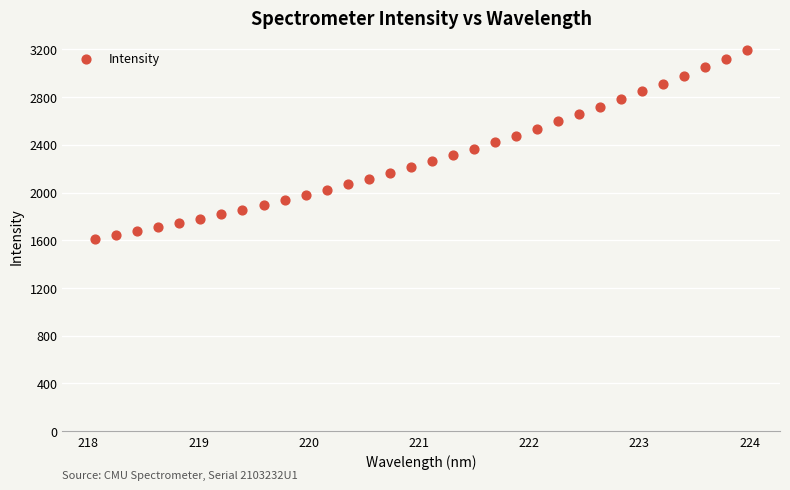

What is the range of X values (max minus min)?

5.9